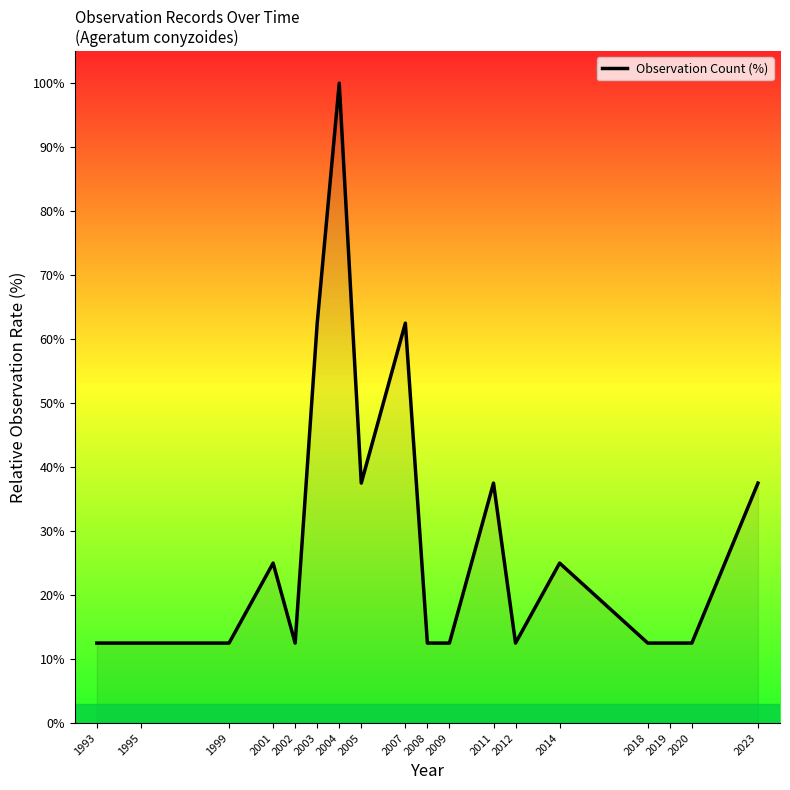

What is the sum of the values at 2002 and 2003?

75.0